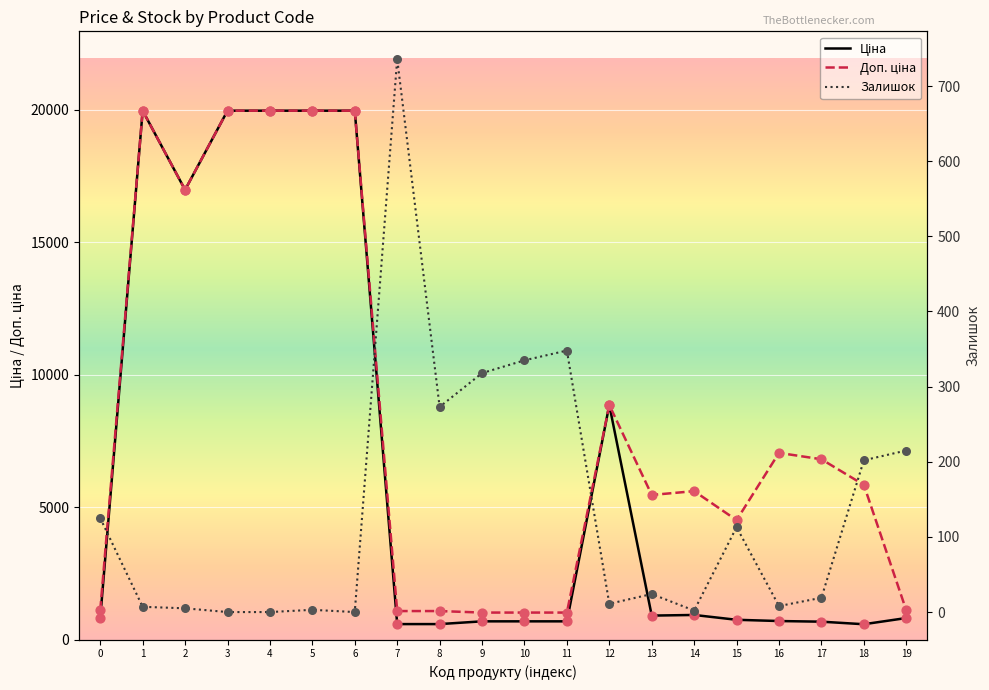

Which series has the widest spread of Y values?

Ціна